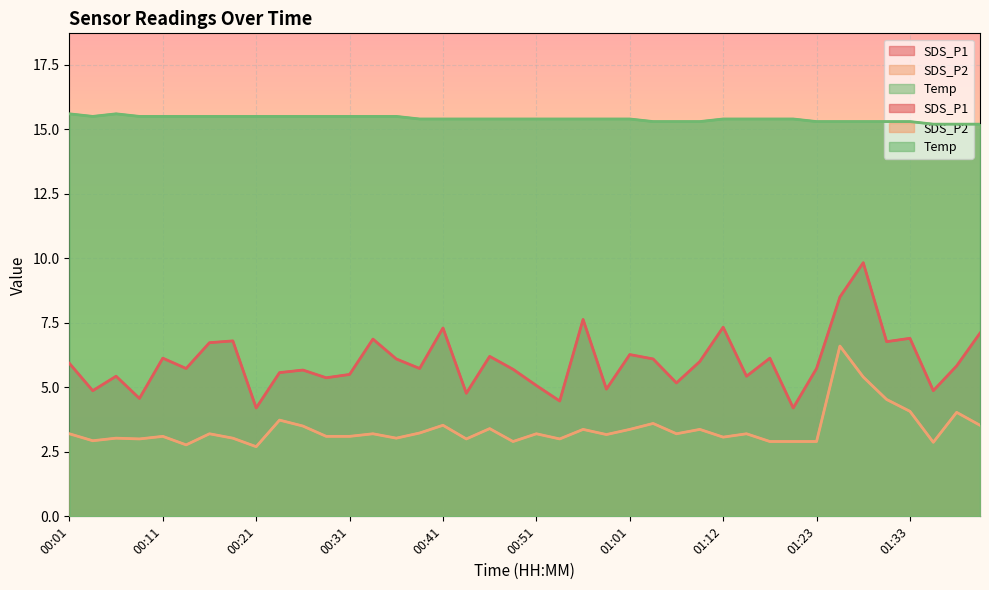

Is it true that Temp equals 15.4 at 01:14?

True